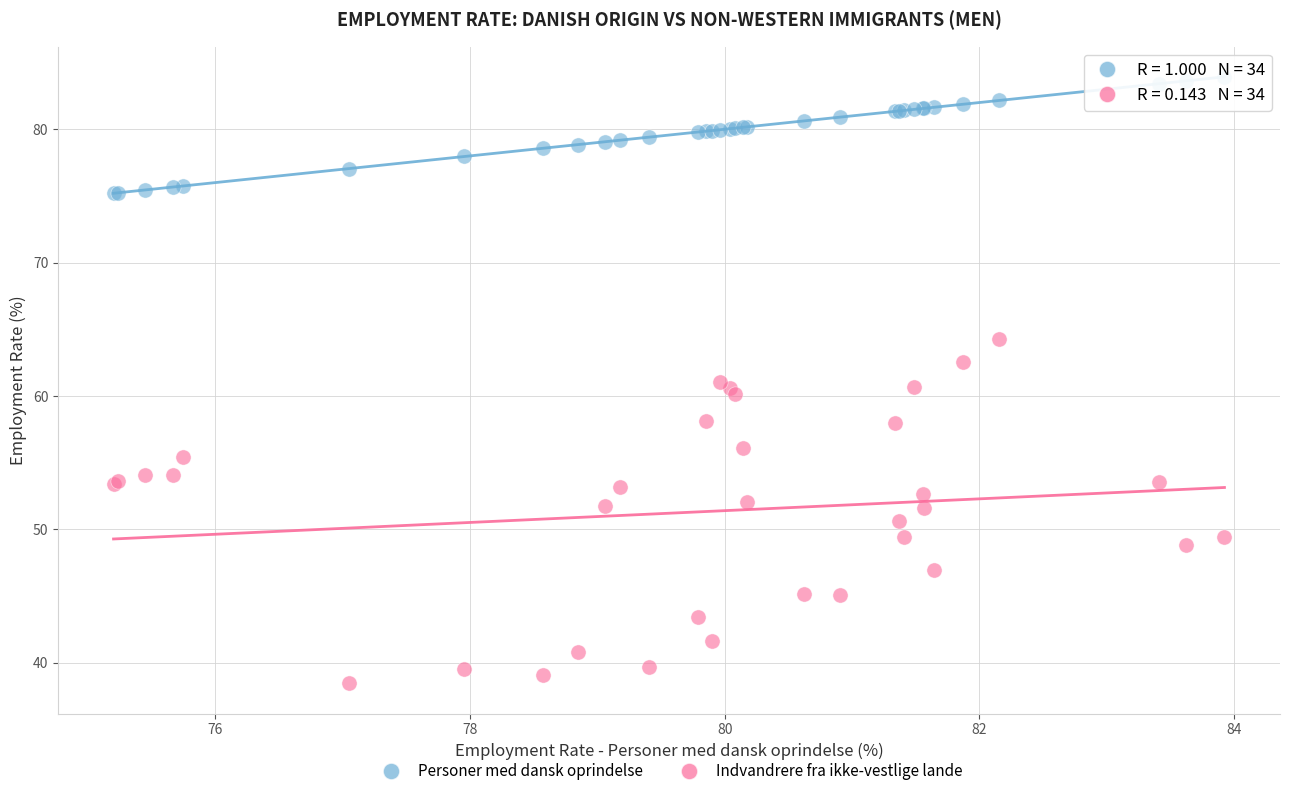

Which series has the widest spread of Y values?

Indvandrere fra ikke-vestlige lande